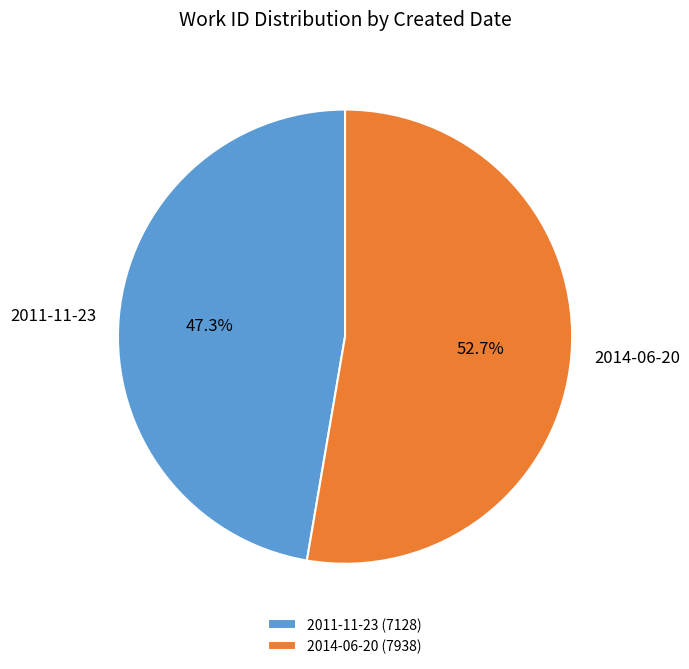

What percentage is the 2014-06-20 slice, to the nearest percent?

53%